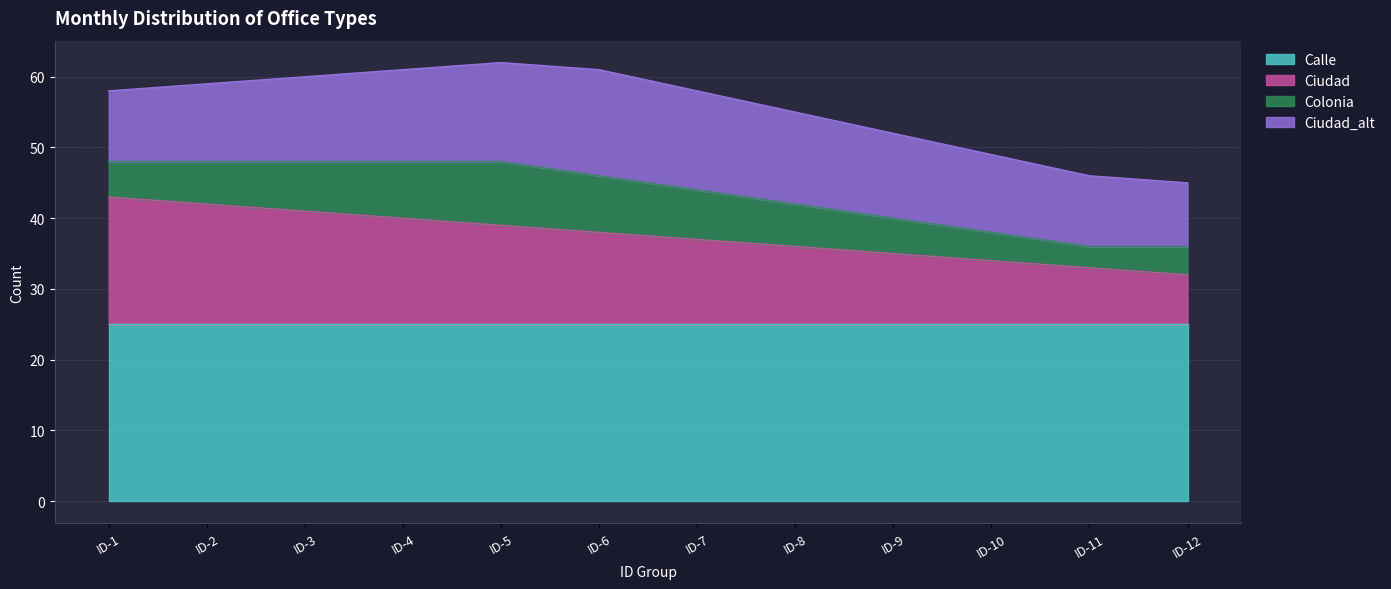

Reading right to left, what are all the values shown in this chart?

Calle: 25	25	25	25	25	25	25	25	25	25	25	25
Ciudad: 7	8	9	10	11	12	13	14	15	16	17	18
Colonia: 4	3	4	5	6	7	8	9	8	7	6	5
Ciudad_alt: 9	10	11	12	13	14	15	14	13	12	11	10